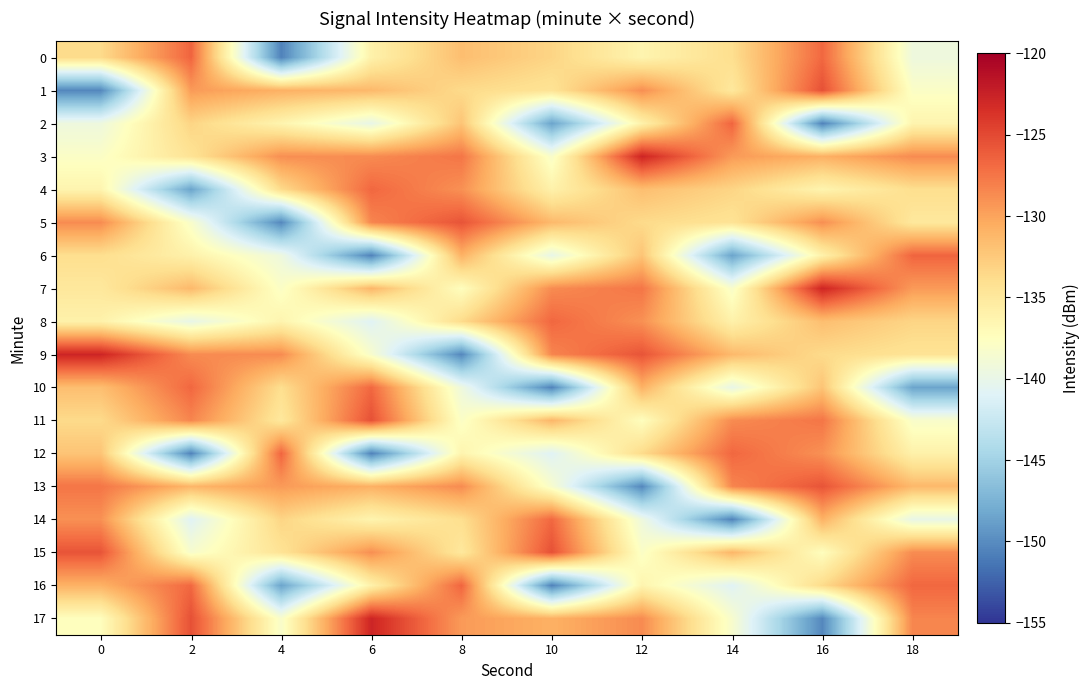

What is the spread (max minus min) of values at 14?

24.0